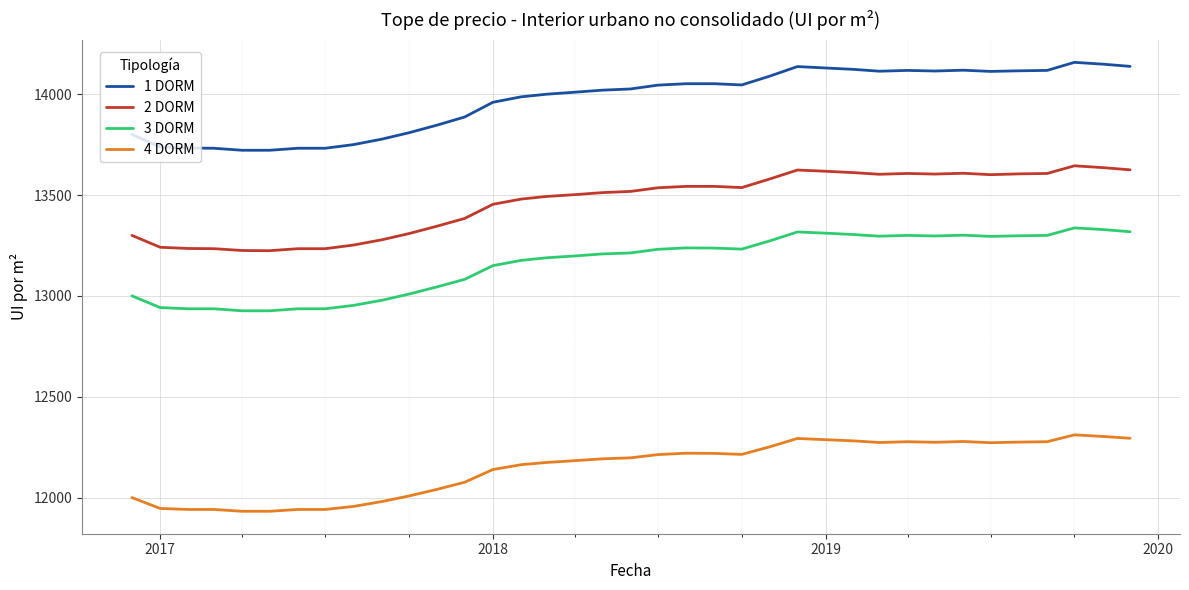

What is the smallest value displayed?

11932